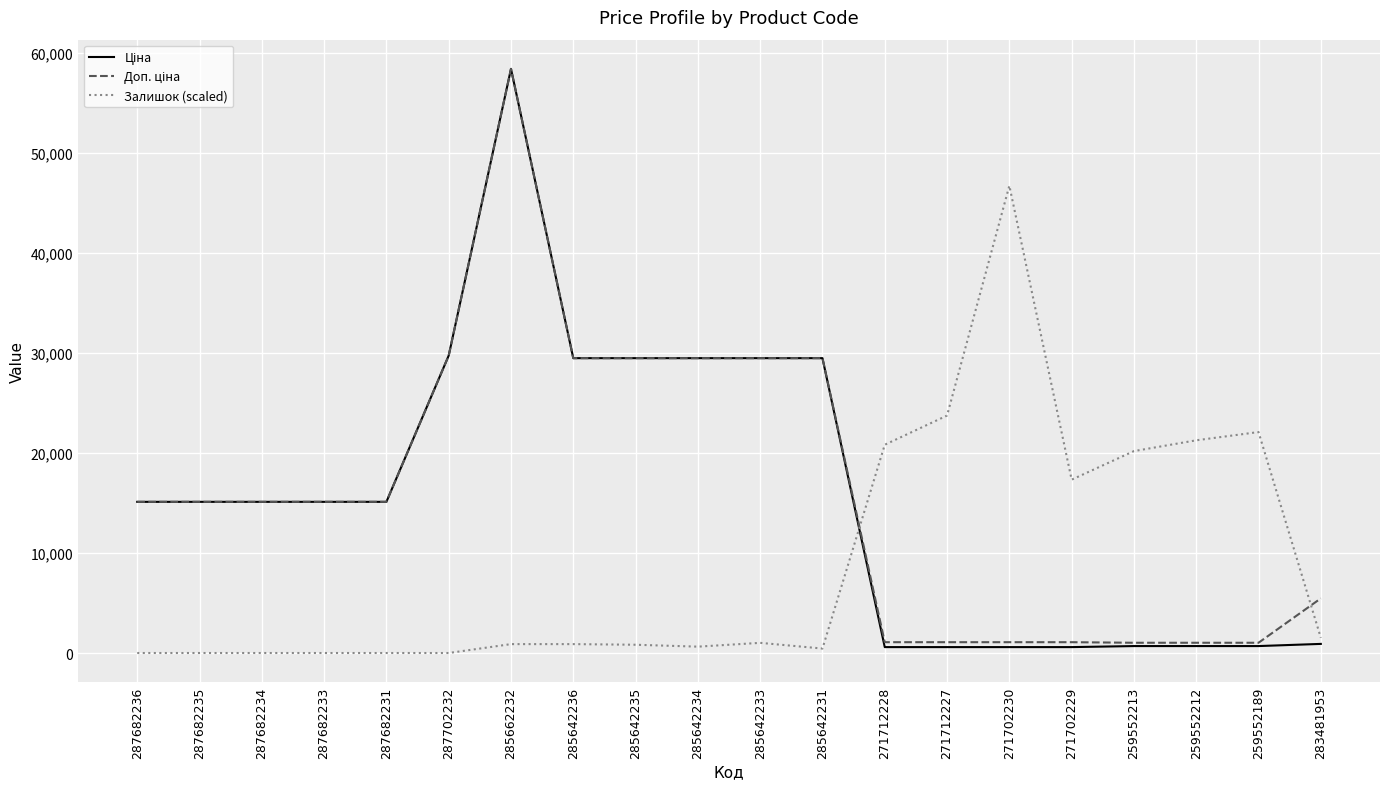

At which category is the sum across all series the highest?

285662232